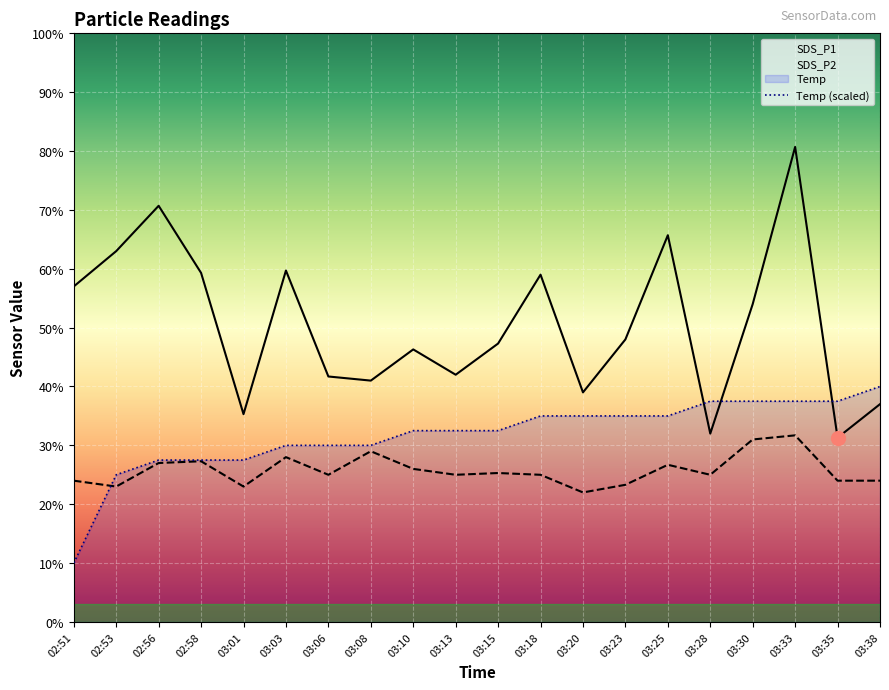

The SDS_P2 series shows 3.6 at 02:51. True or false?

False